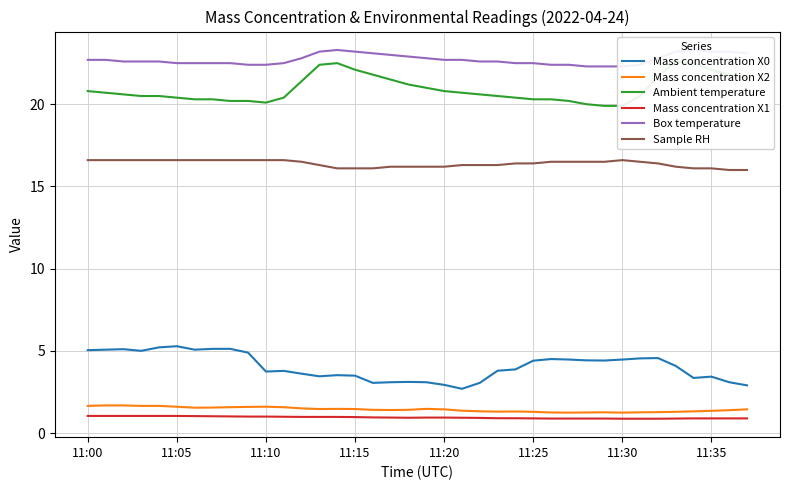

The Mass concentration X0 series shows 1.1 at 11:30. True or false?

False